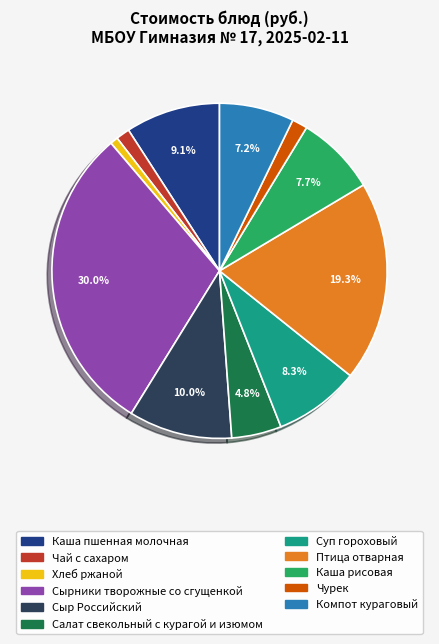

Is the sum of Сыр Российский and Каша пшенная молочная greater than half?

No